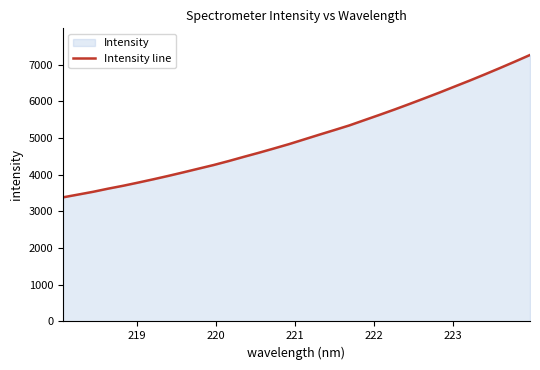

What is the smallest value displayed?

3383.9